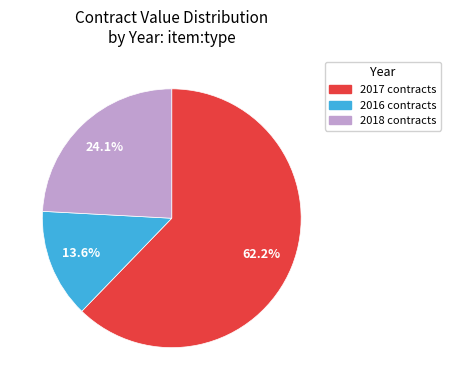

Does any single category account for the majority?

Yes